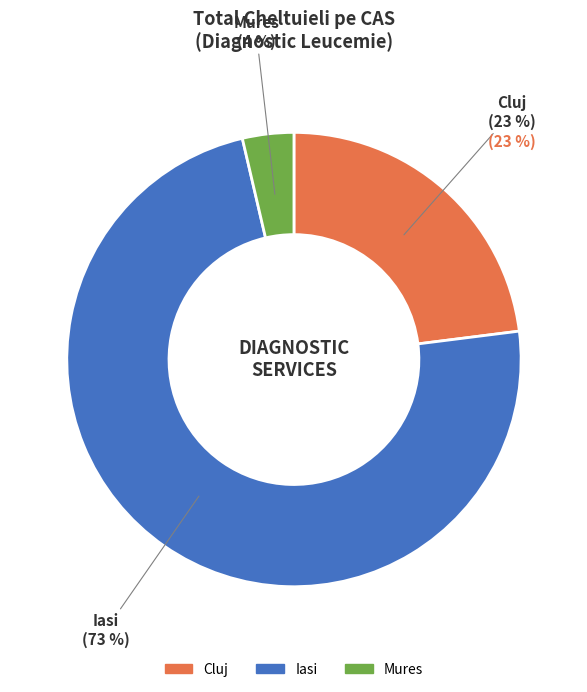

Is it true that Other is 10% of the pie?

False